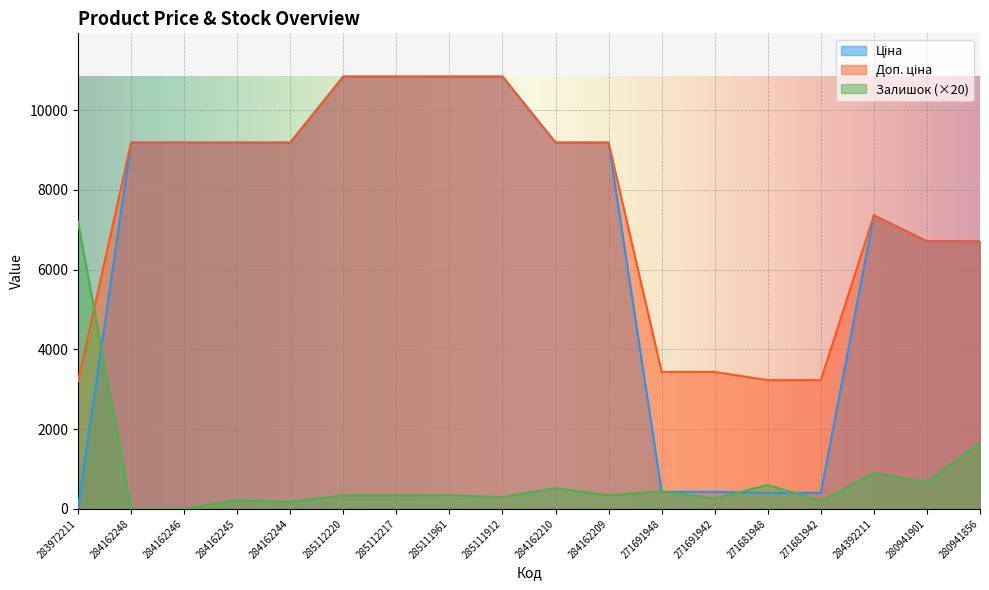

What is the difference between the Ціна values at 271691948 and 283972211?

397.3